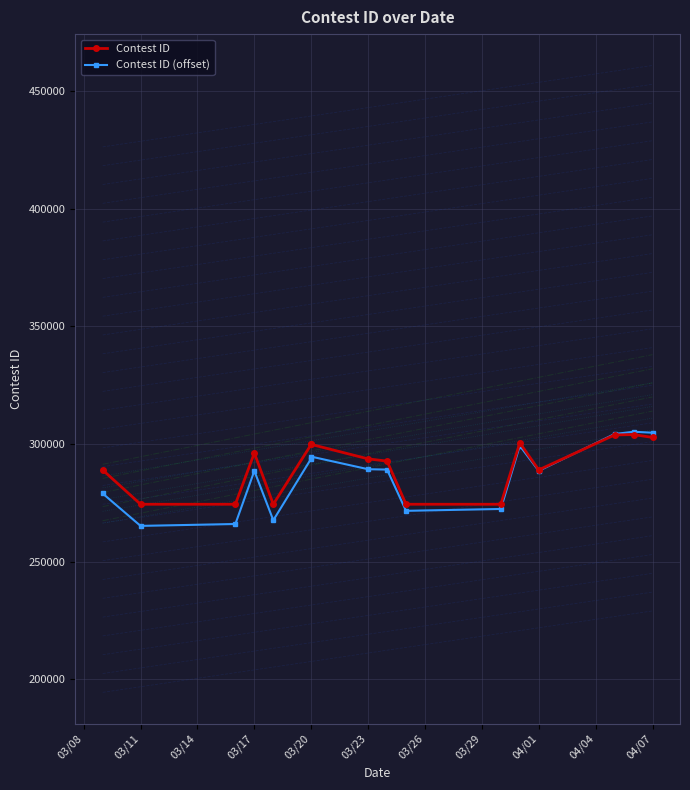

Which series ends up on top after the final intersection of Contest ID (offset) and Contest ID?

Contest ID (offset)